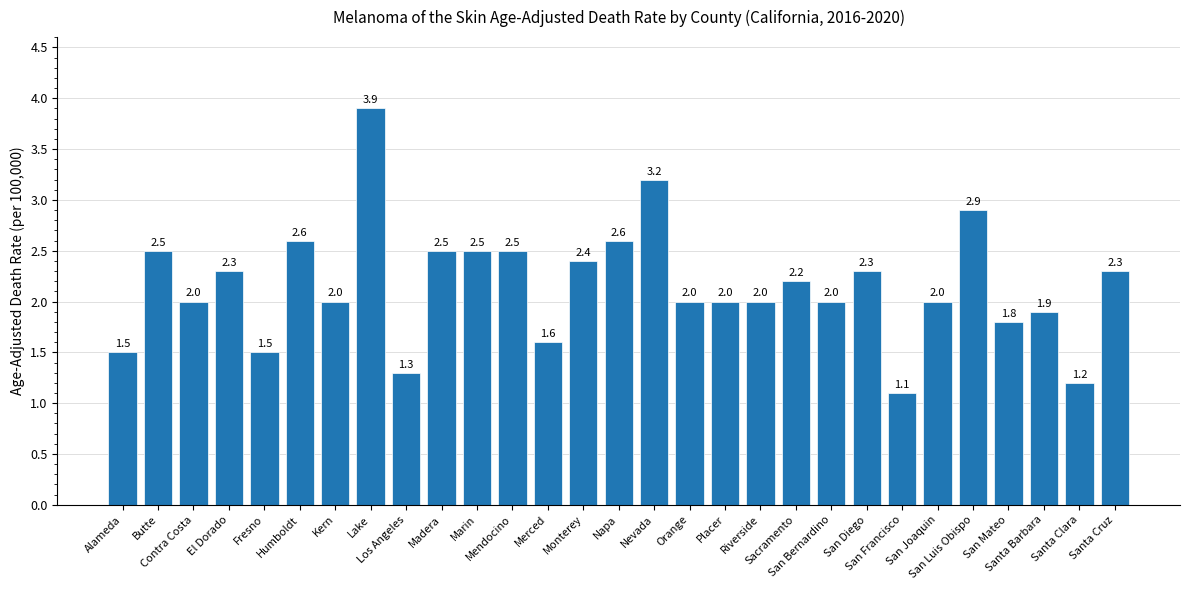

Does the chart contain stacked bars?

No